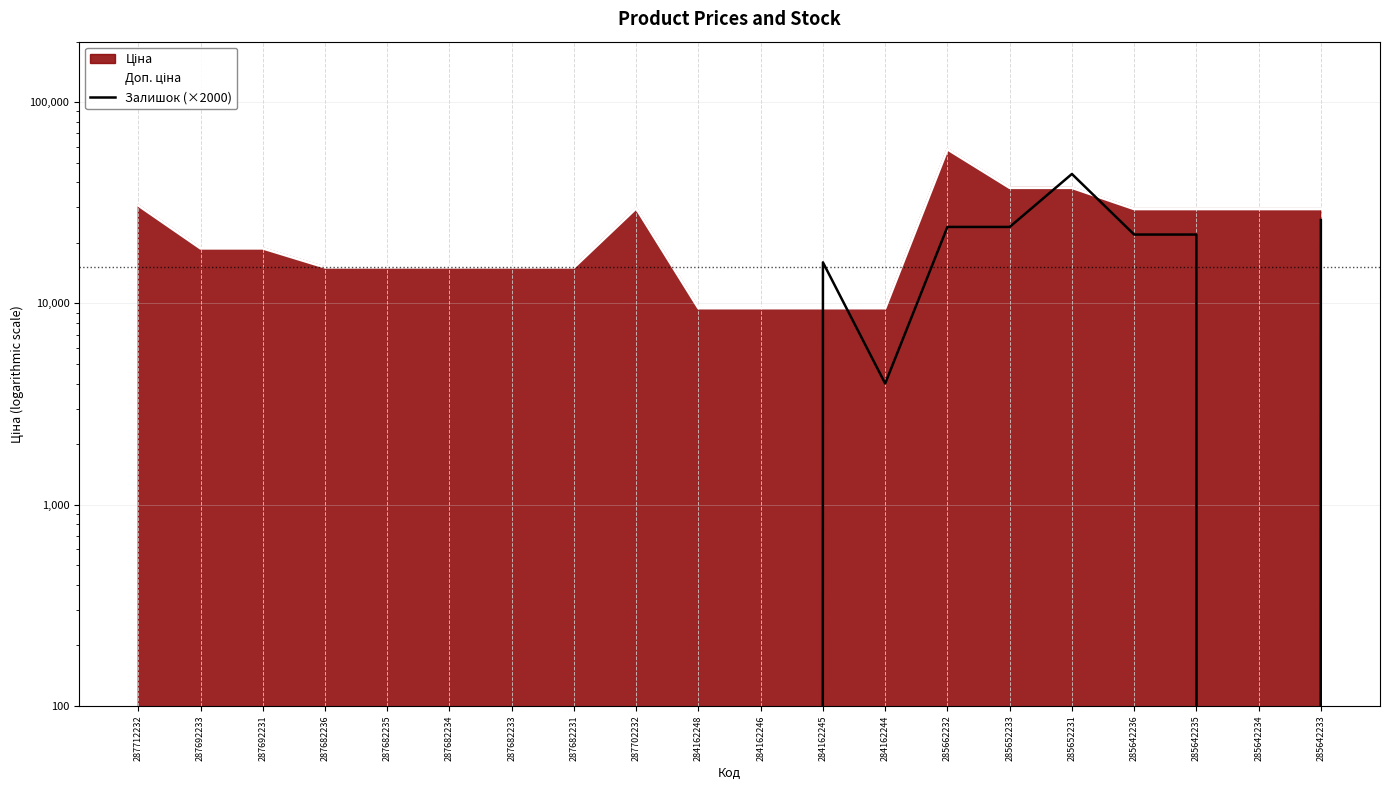

What is the difference between the maximum and minimum values in the Доп. ціна series?

48946.5